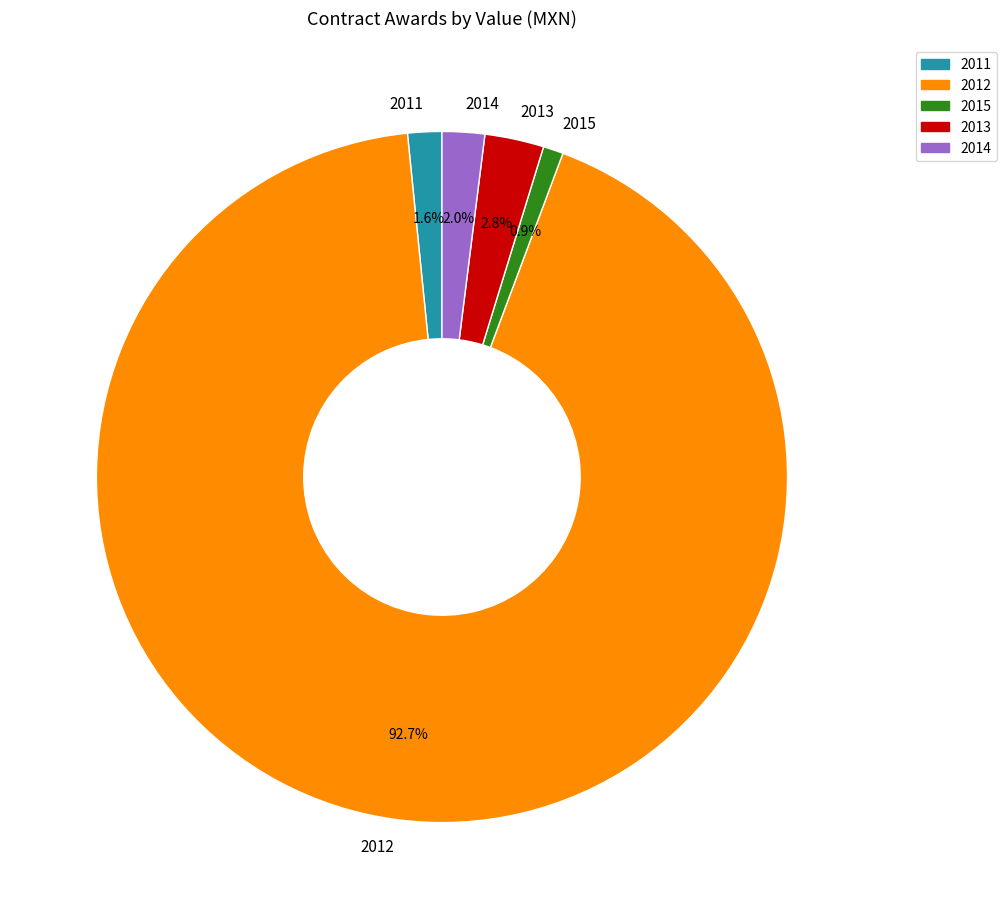

Which slice is the largest?

2012